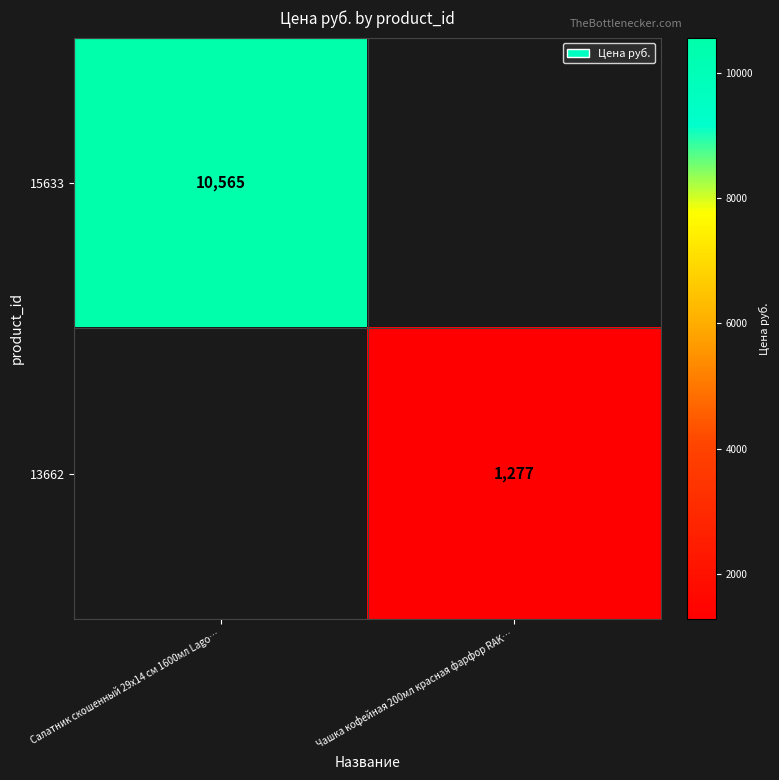

The value of 13662 at Чашка кофейная 200мл красная фарфор RAK… is 2100.7. True or false?

False